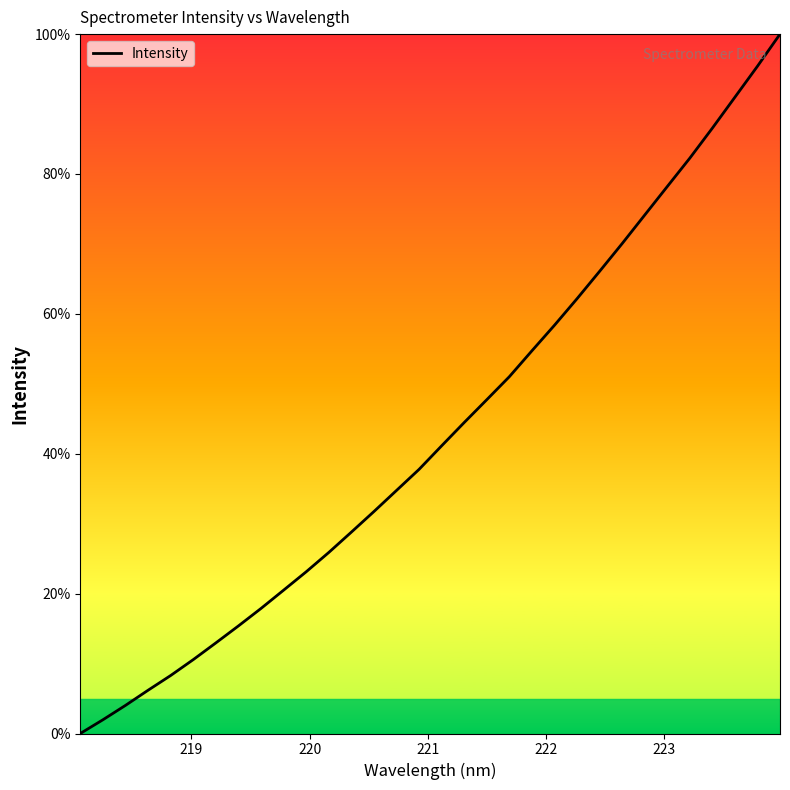

What is the difference between the maximum and minimum values?

100.0